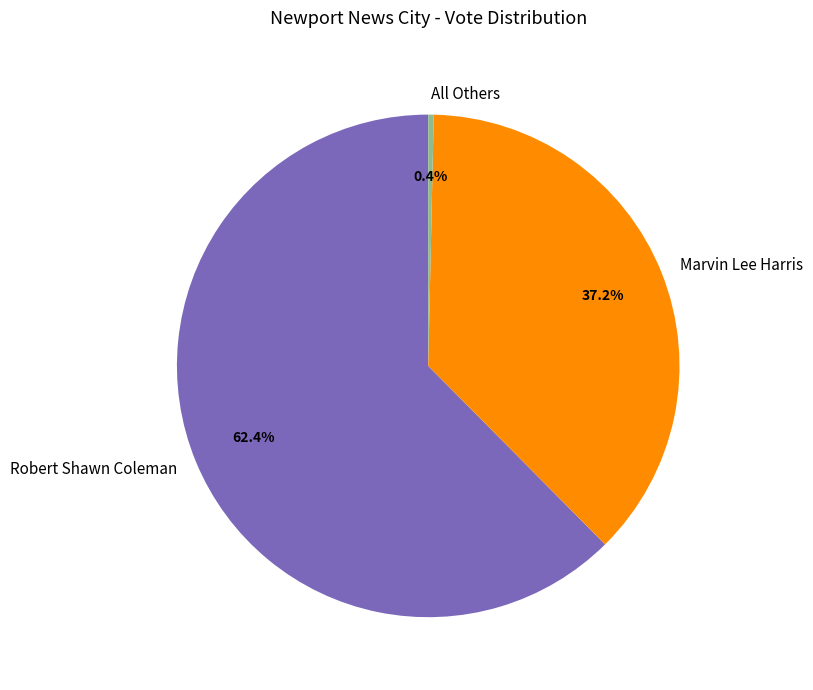

Which has a higher value, All Others or Robert Shawn Coleman?

Robert Shawn Coleman